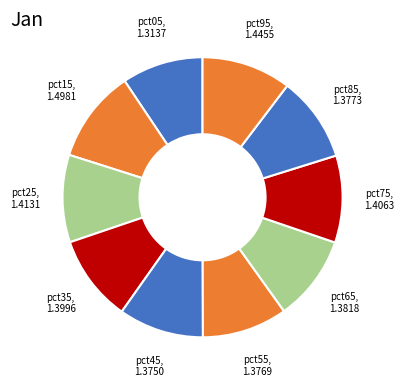

Is there any slice that represents more than half of the pie?

No